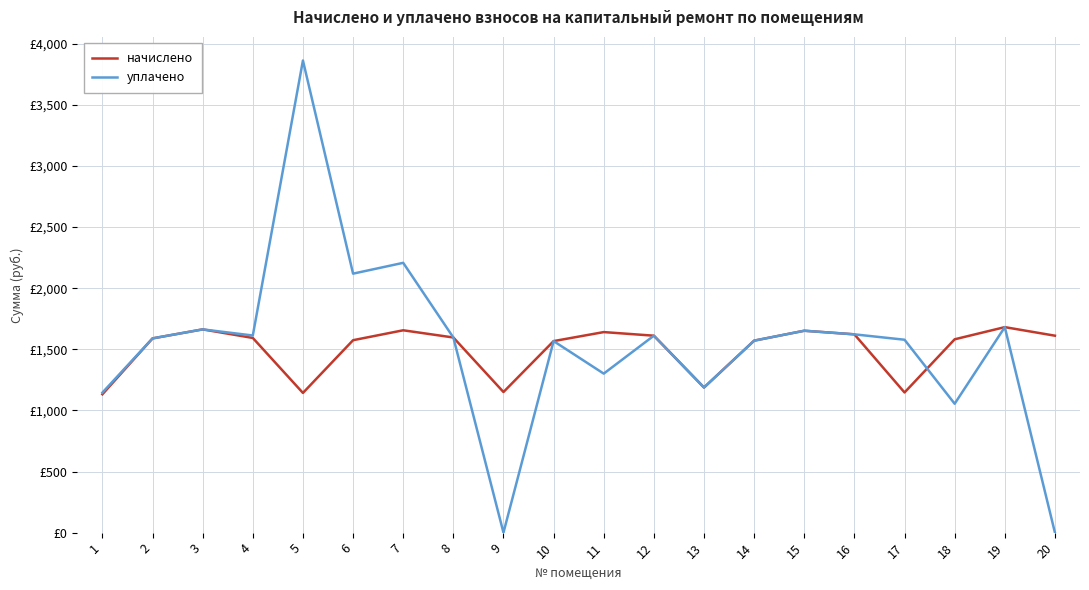

True or false: начислено has a value of 1094.8 at 2.

False